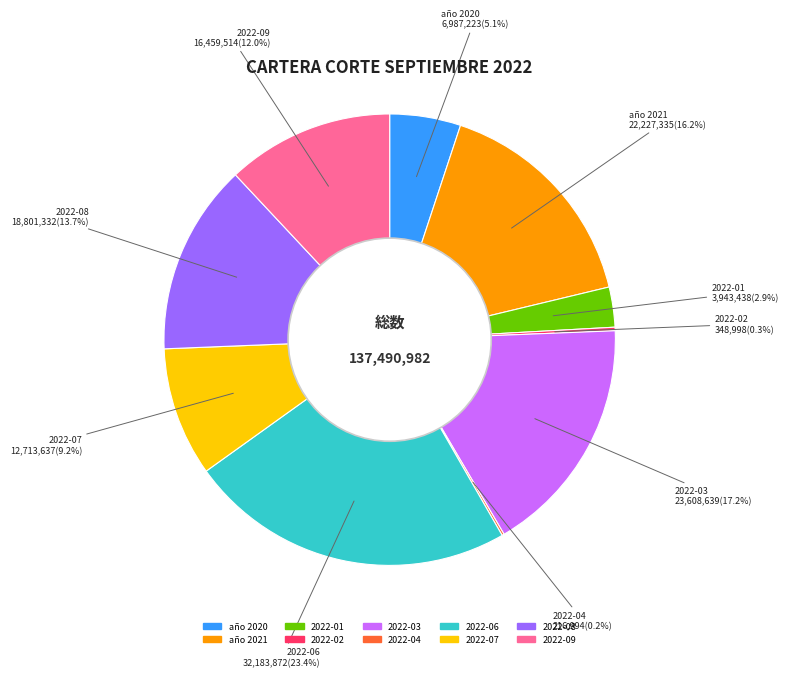

Approximately how many times larger is the value at año 2021 compared to año 2020?

3.2